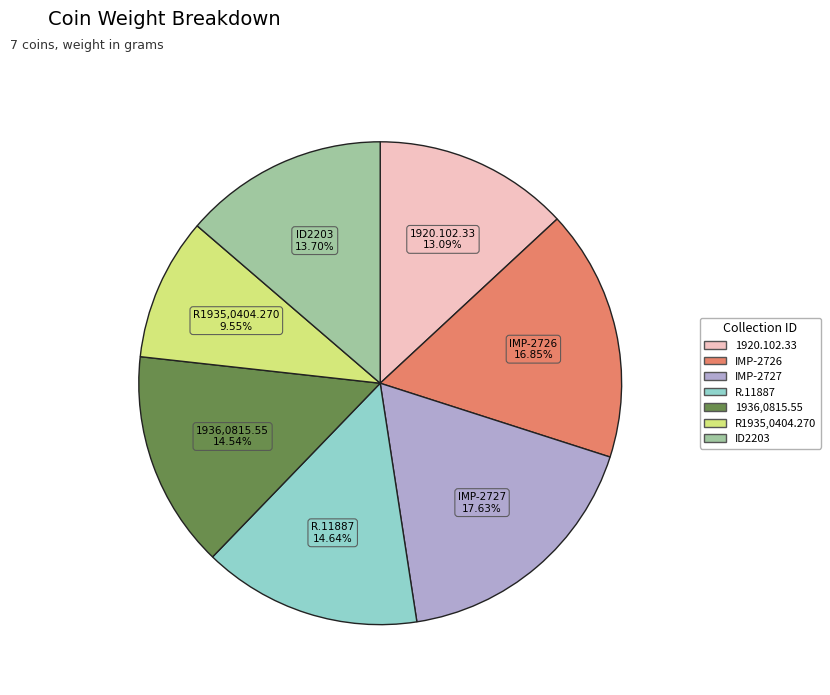

To the nearest percent, what is the average slice percentage?

14%